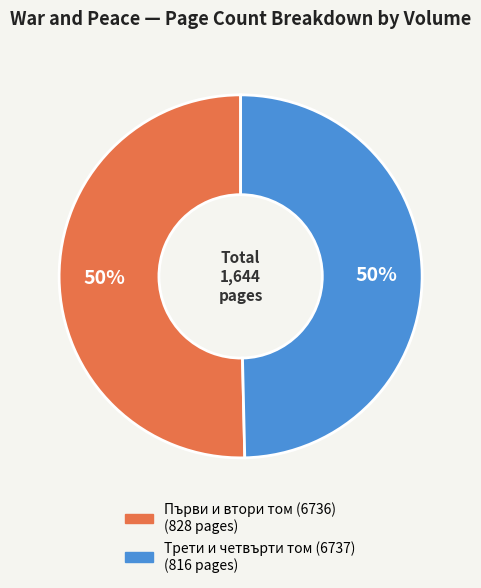

Do Първи и втори том (6736) and Трети и четвърти том (6737) together represent more than half of the pie?

Yes